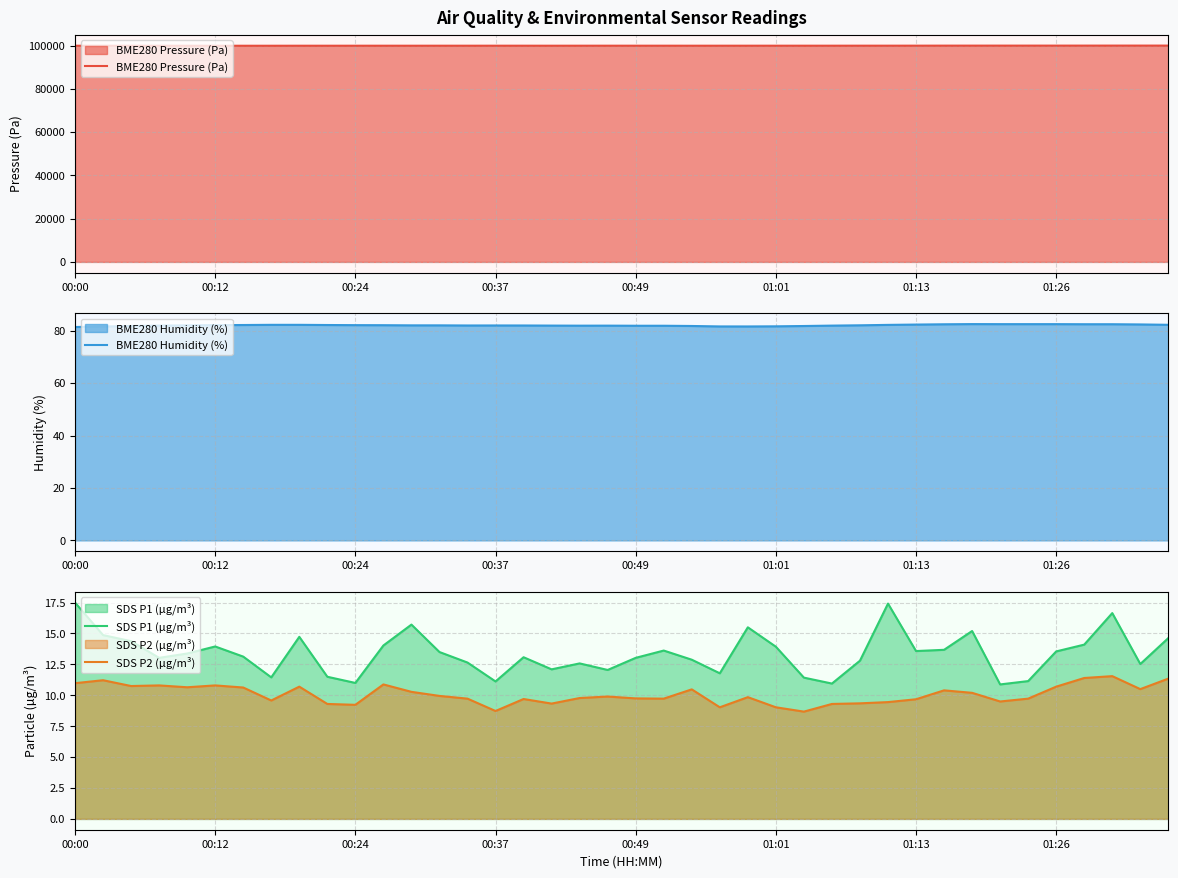

What is the minimum value for BME280 Pressure (Pa)?

99929.7